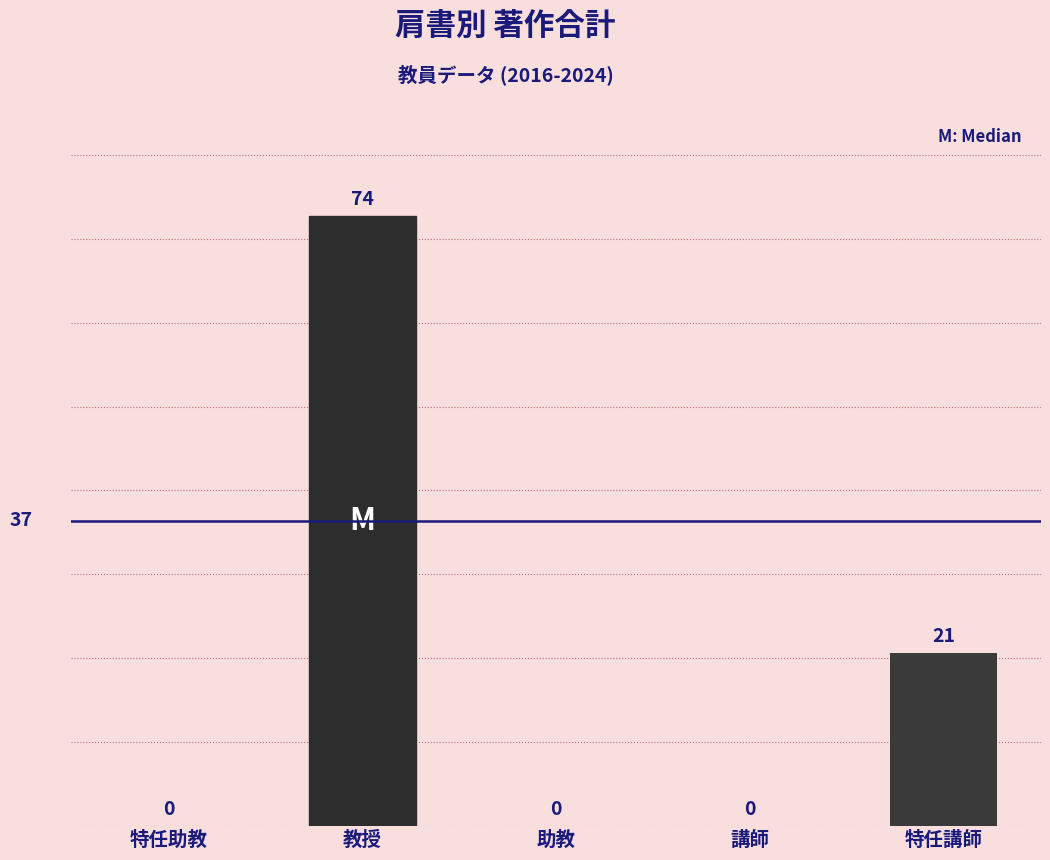

The chart shows a value of 25 at 助教. True or false?

False